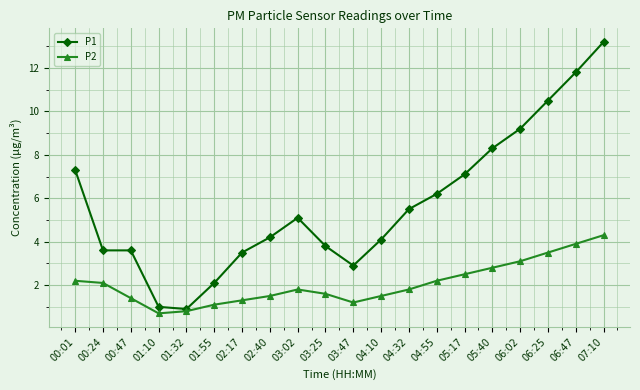

True or false: P2 has a value of 2.0 at 02:40.

False